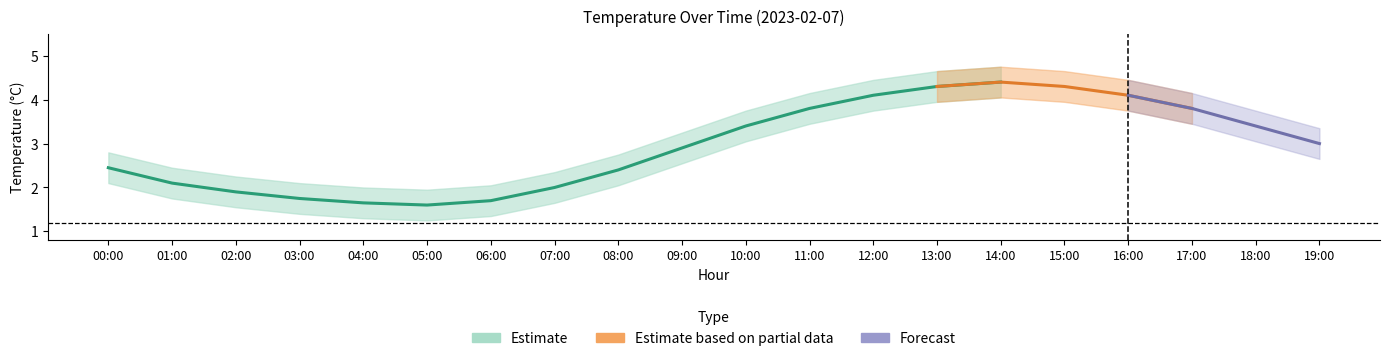

How many lines are shown in the chart?

3